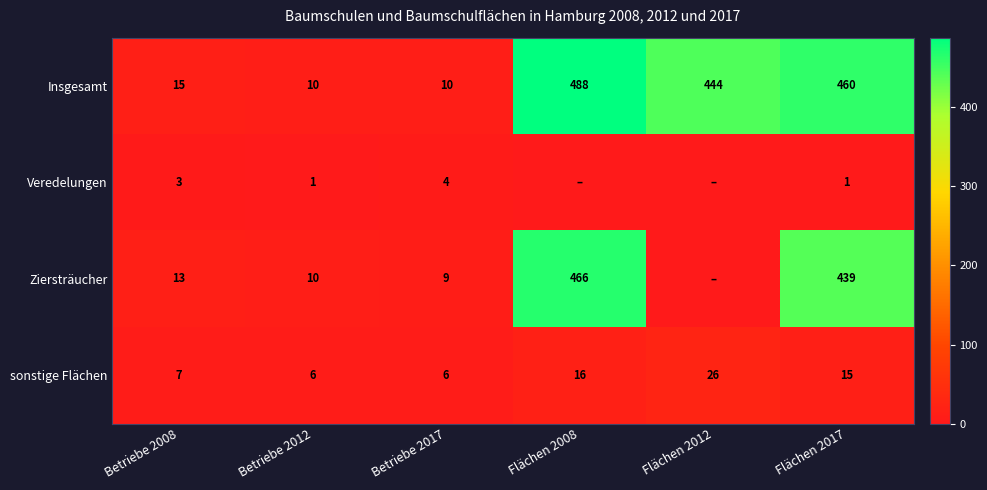

What is the difference between the highest and lowest values at Betriebe 2017?

6